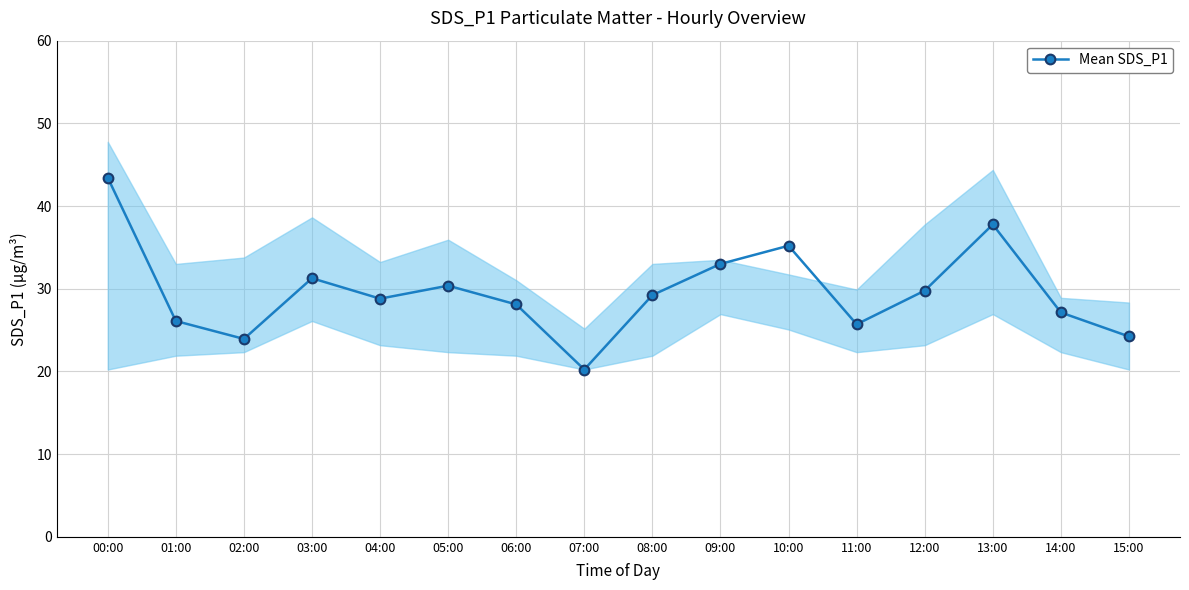

What is the change in value from 03:00 to 05:00?

-0.9